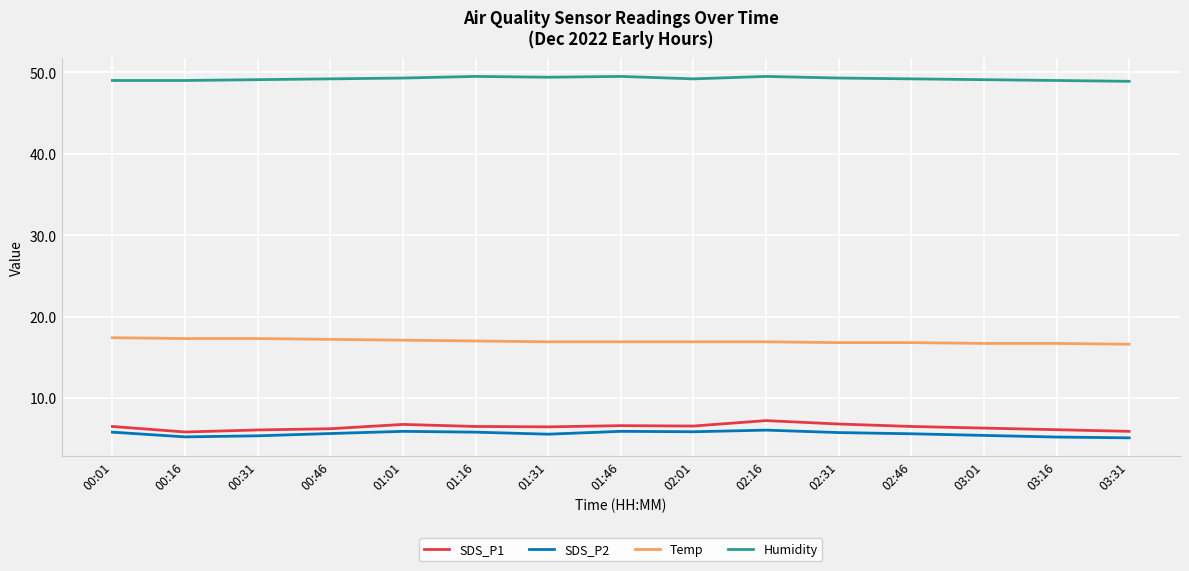

What position from the left is 01:31?

7